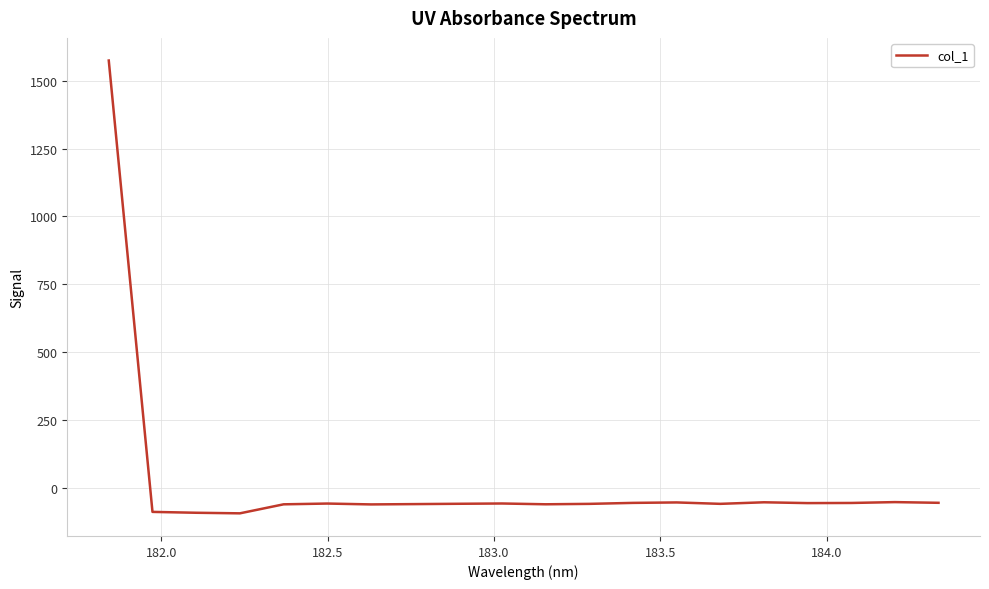

What is the difference between the maximum and minimum values?

1669.7